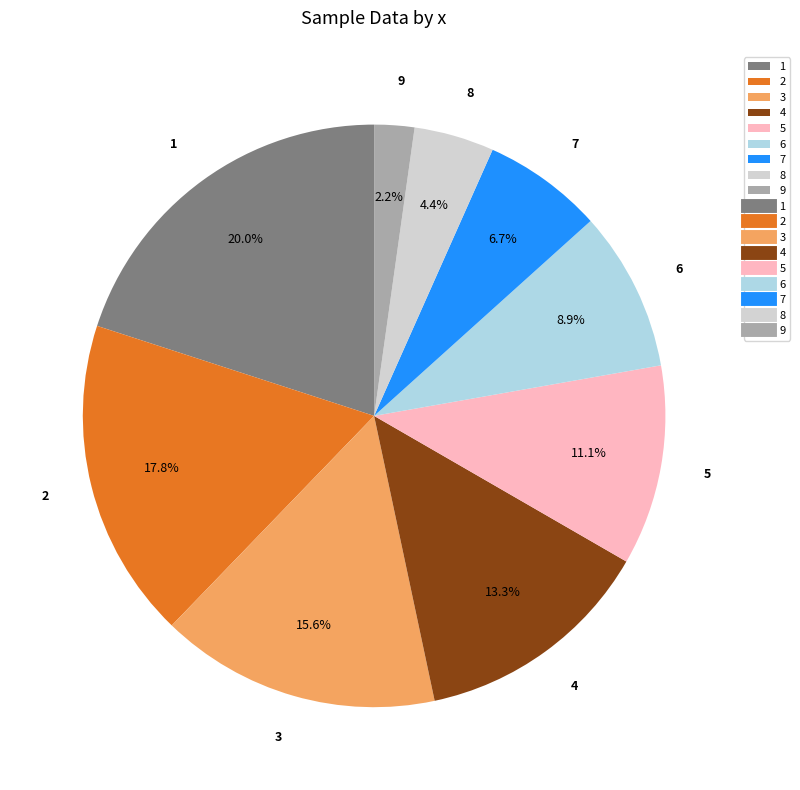

What percentage is the 6 slice, to the nearest percent?

9%